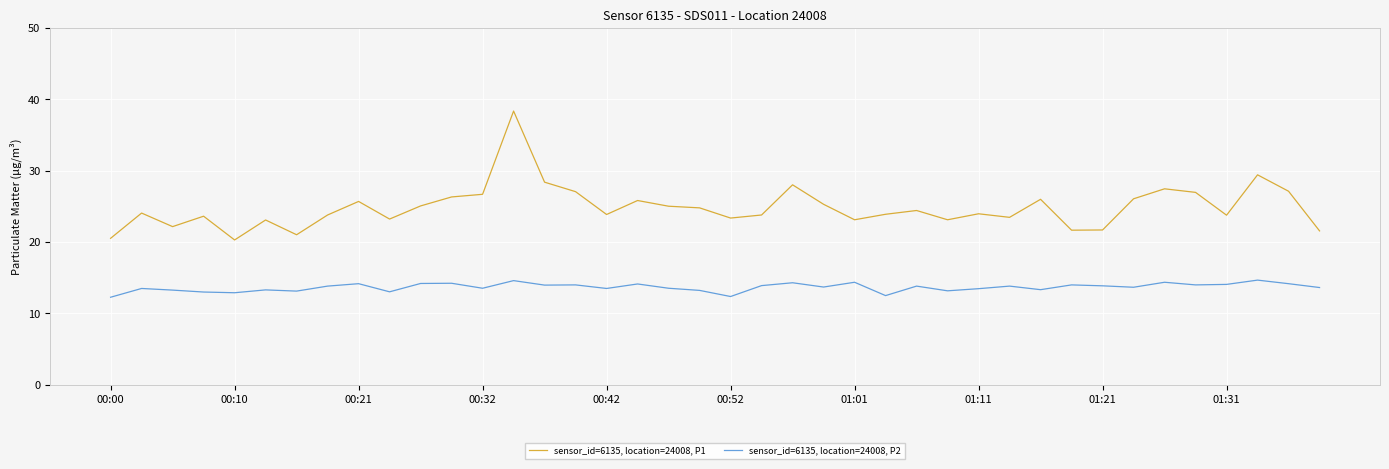

What is the difference between the maximum and minimum values in the sensor_id=6135, location=24008, P2 series?

2.4